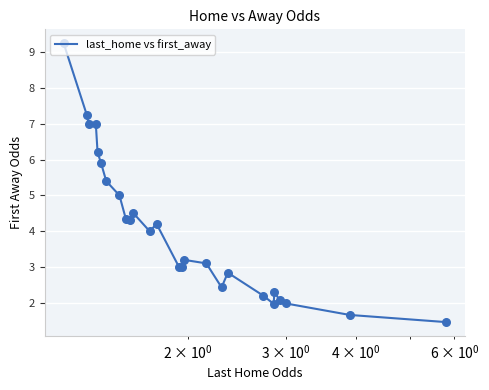

What is the difference between the maximum and minimum values?

7.8